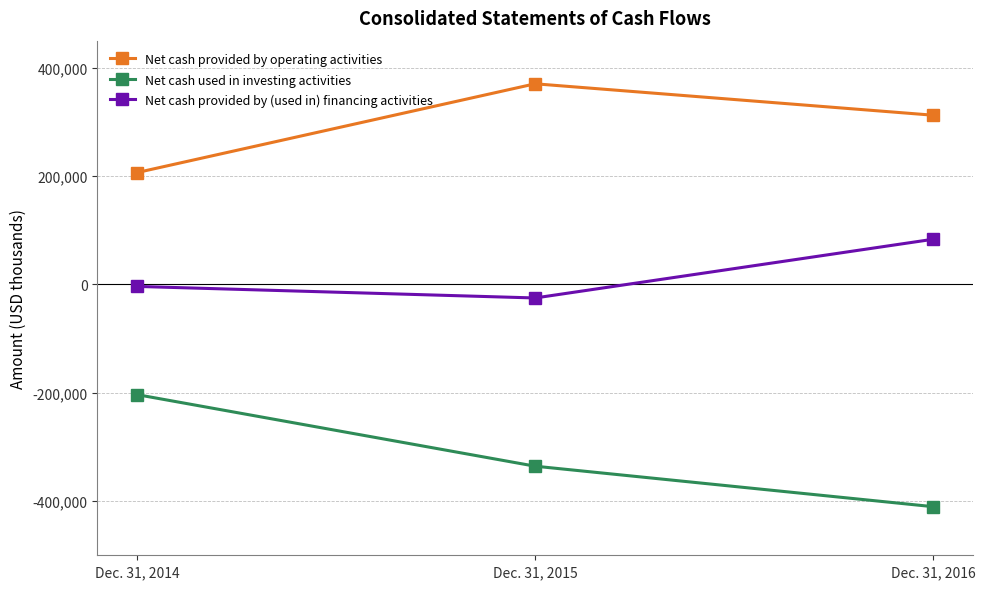

What is the average value of the Net cash provided by (used in) financing activities series?

18237